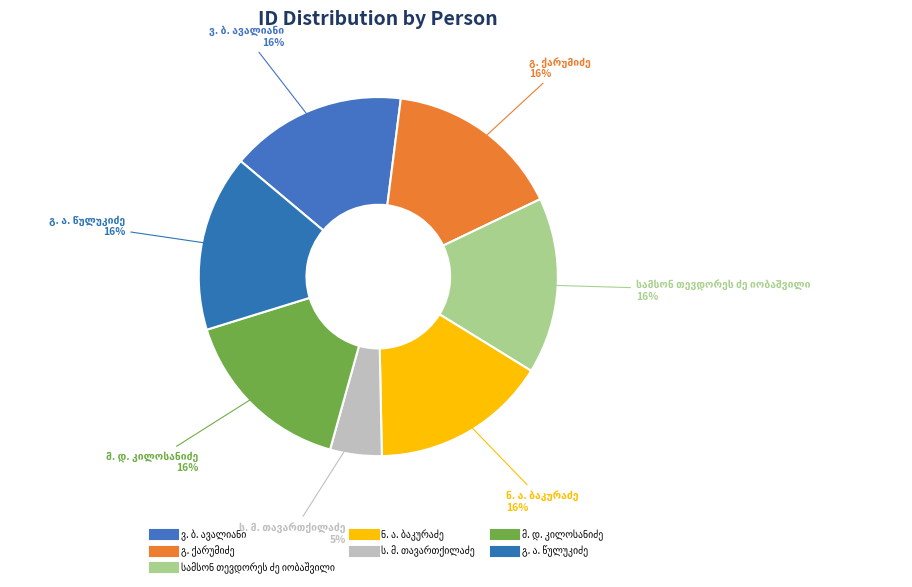

How many segments does this pie chart have?

7